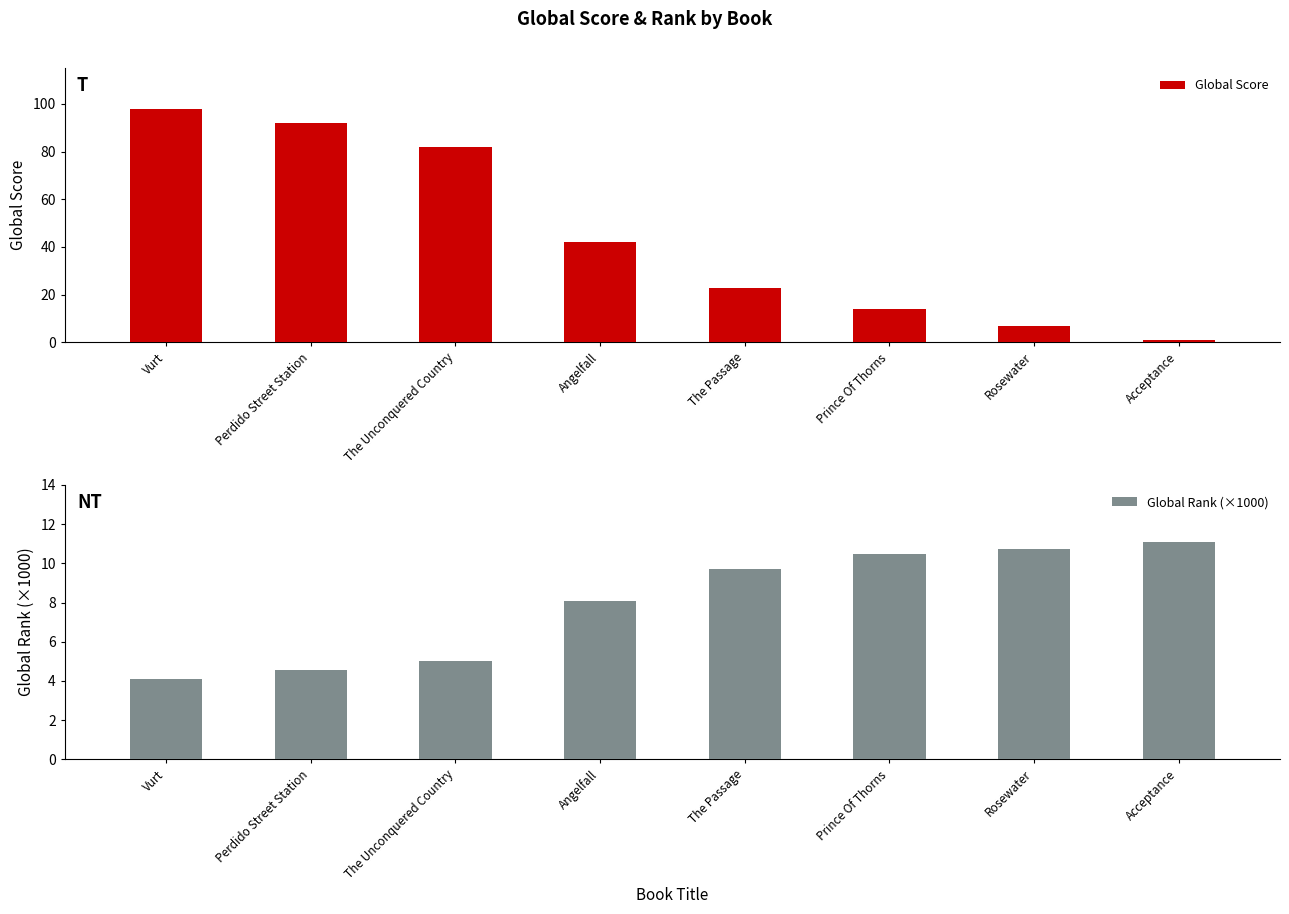

What is the difference between the second highest and second lowest values in the Global Score series?

85